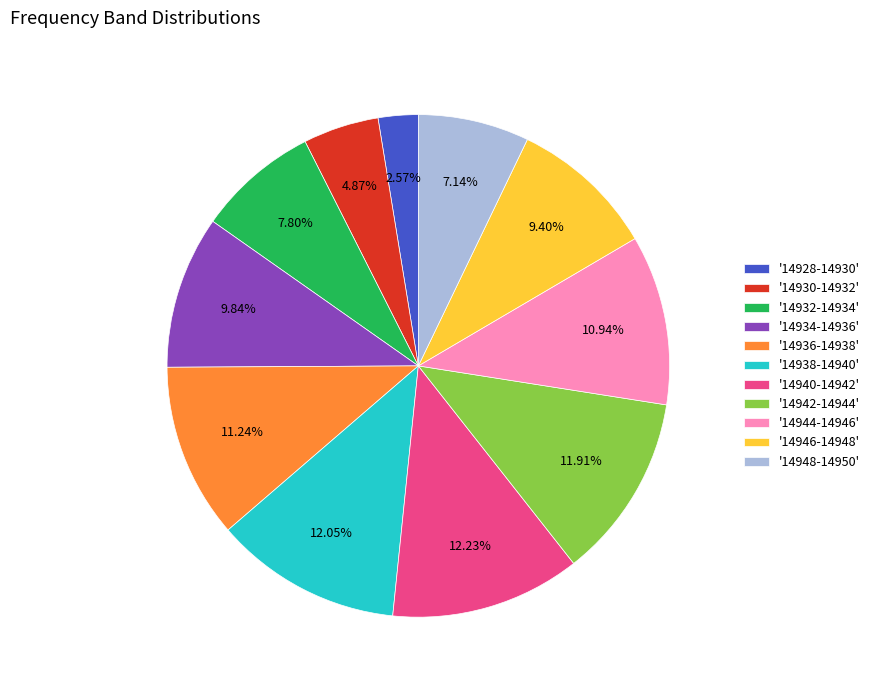

What is the ratio of the value at '14938-14940' to the value at '14940-14942'?

1.0